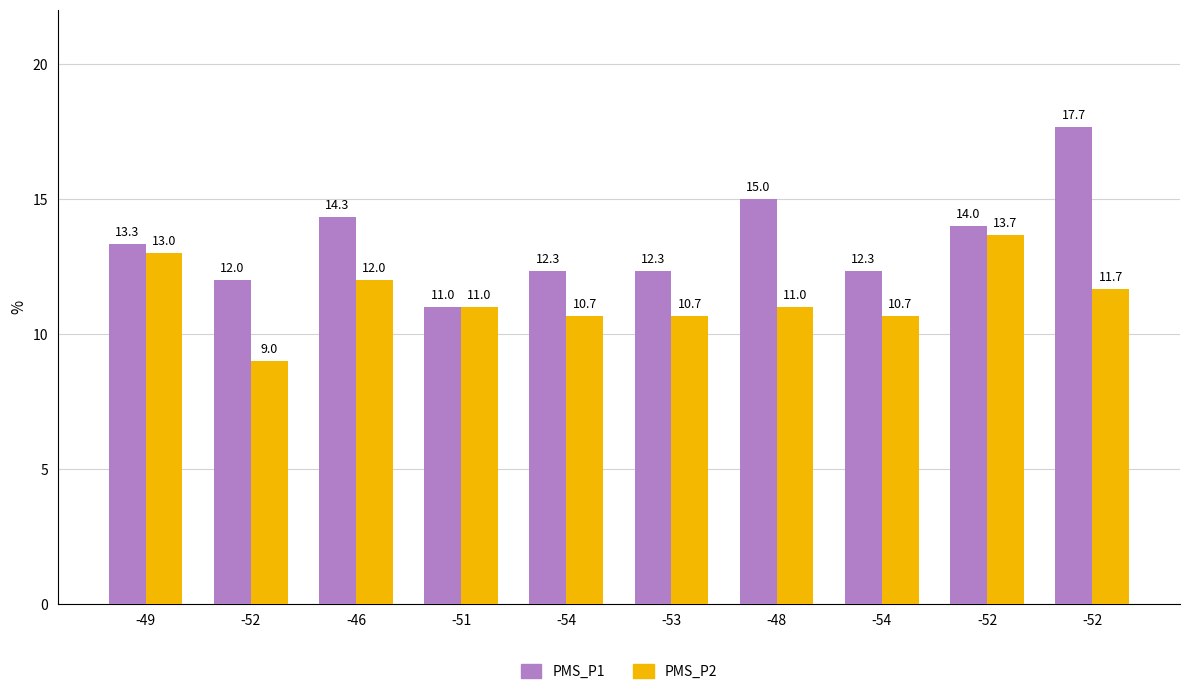

Which series has the largest total across all categories?

PMS_P1